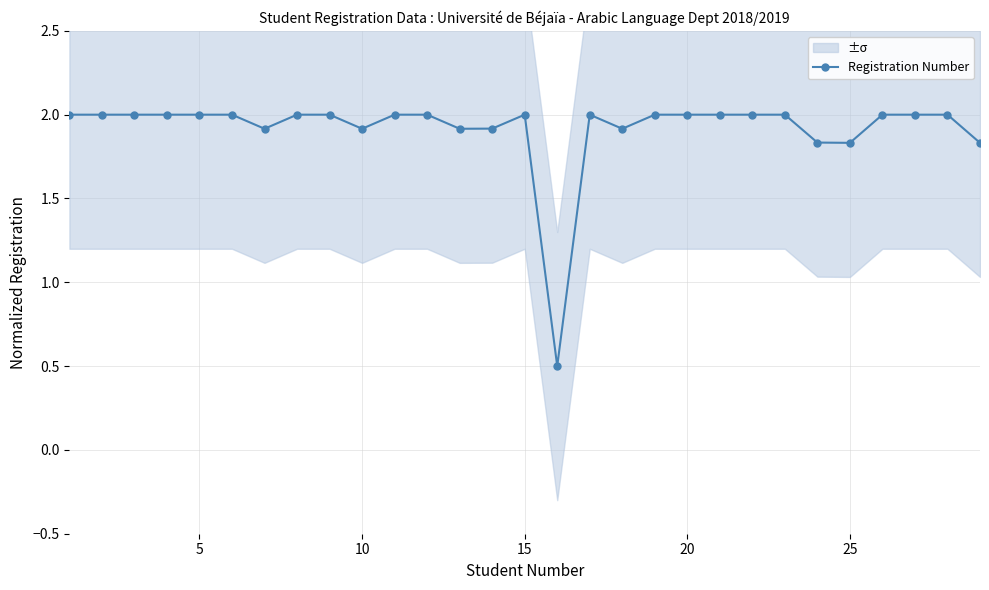

What is the value of the 10th point from the left?

1.9